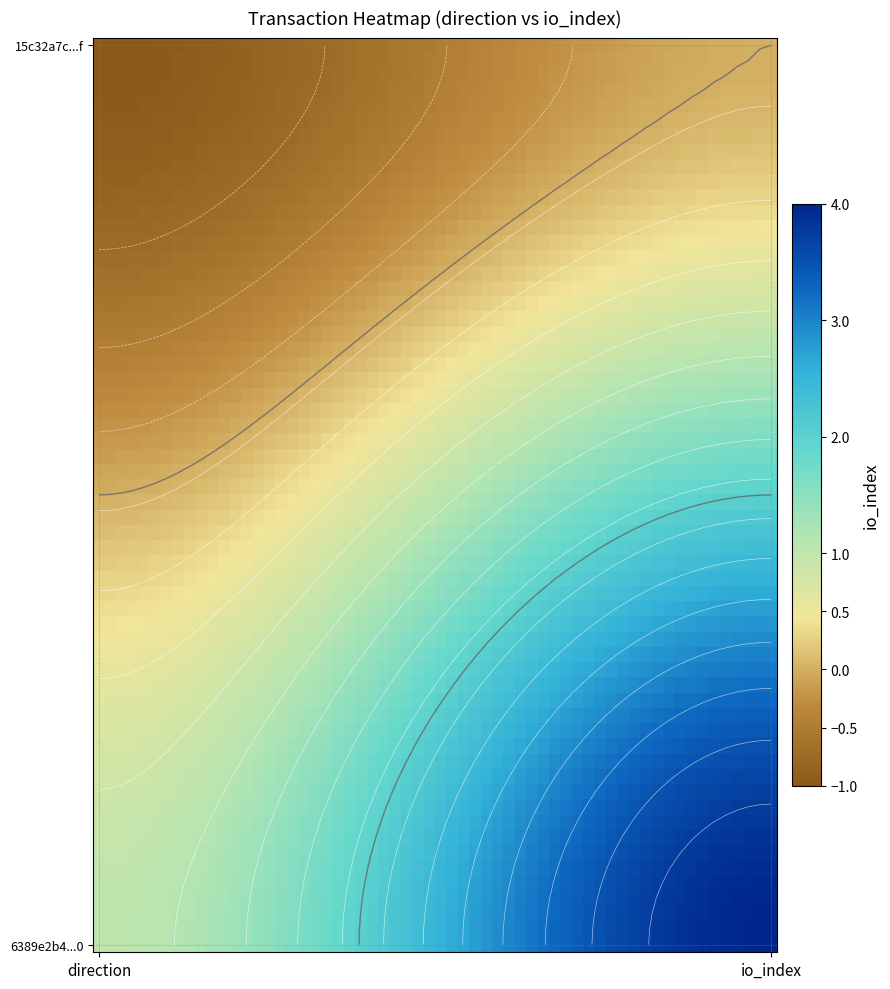

Reading left to right, transcribe all the data shown in this chart.

15c32a7c527a98226170564133efaaafb1d212f: 0=-1	1=0
6389e2b46ea4738f61c75ff20613b5e43ff3780: 0=1	1=4